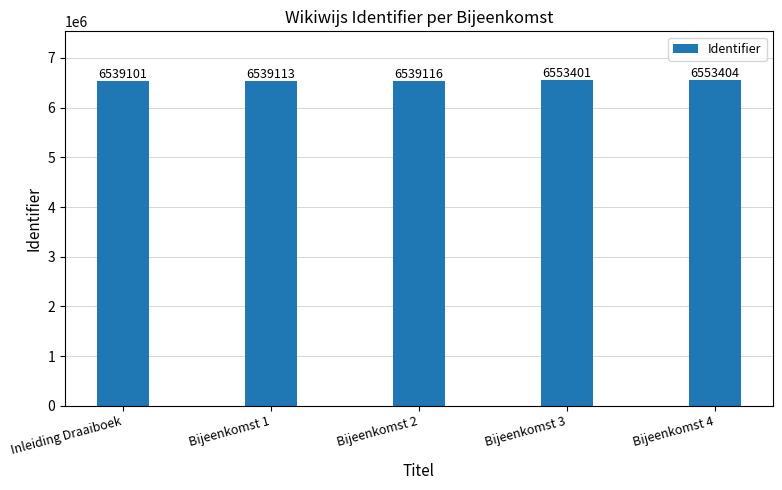

What is the value of the 4th bar from the left?

6553401